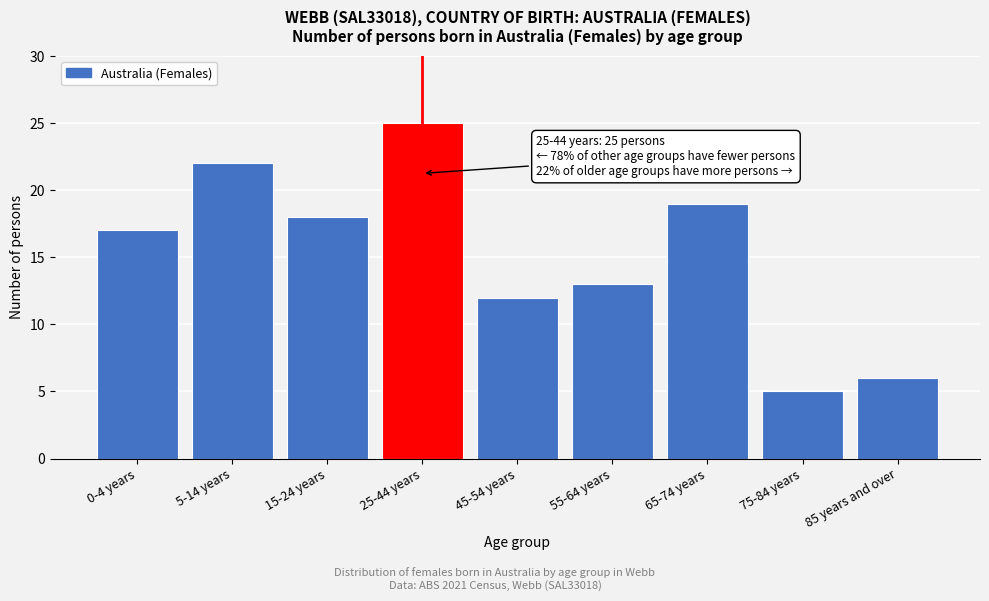

Reading left to right, extract all data points from this chart.

0-4 years=17	5-14 years=22	15-24 years=18	25-44 years=25	45-54 years=12	55-64 years=13	65-74 years=19	75-84 years=5	85 years and over=6